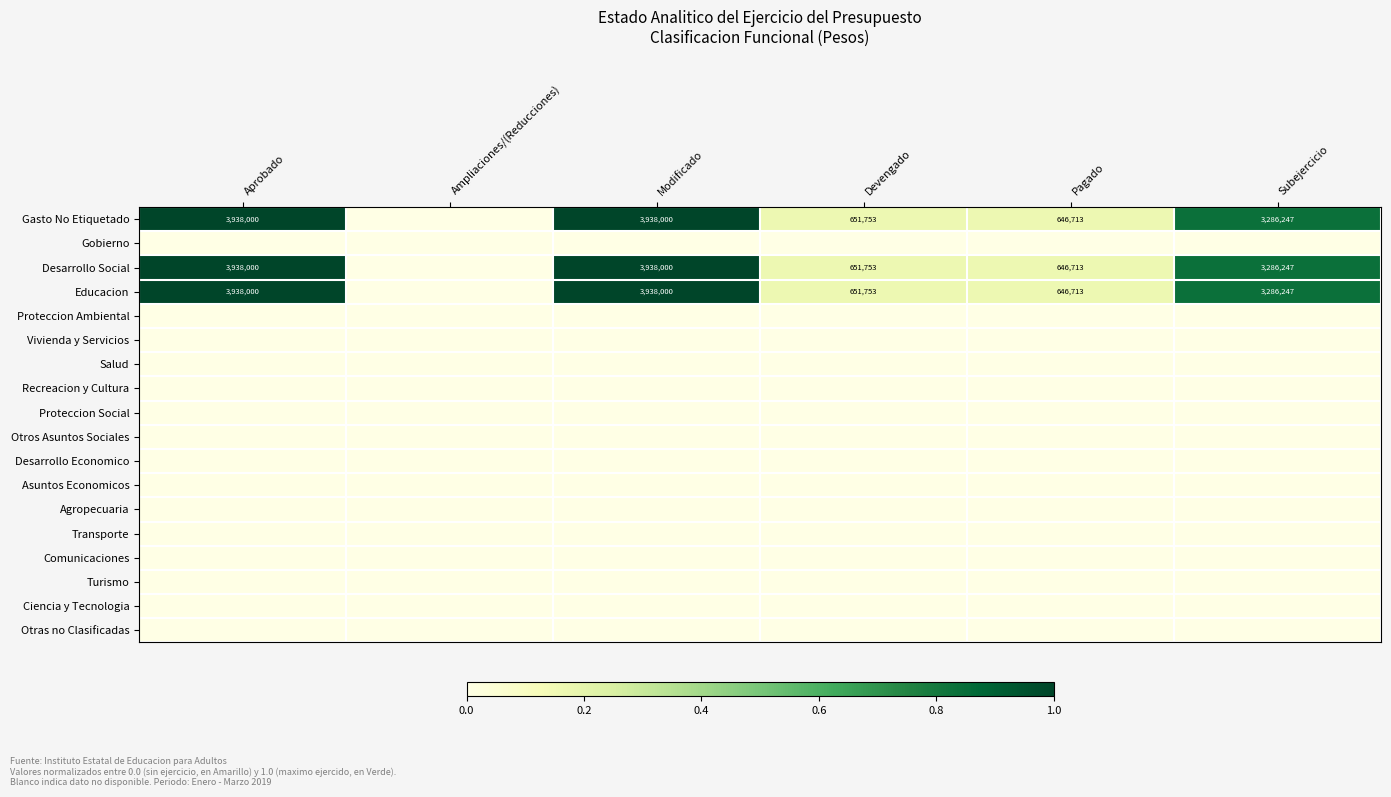

The value of Gasto No Etiquetado at Modificado is 3938000. True or false?

True